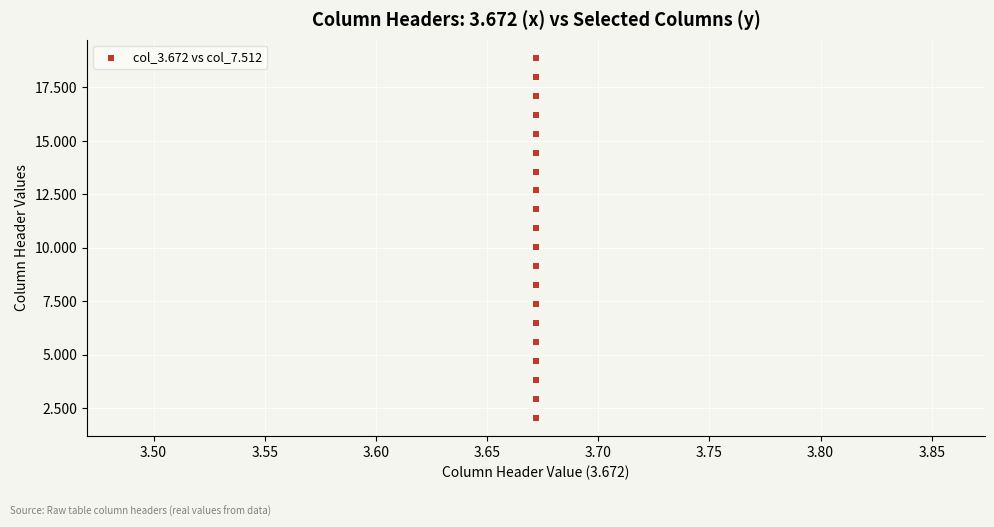

What is the range of Y values (max minus min)?

16.8